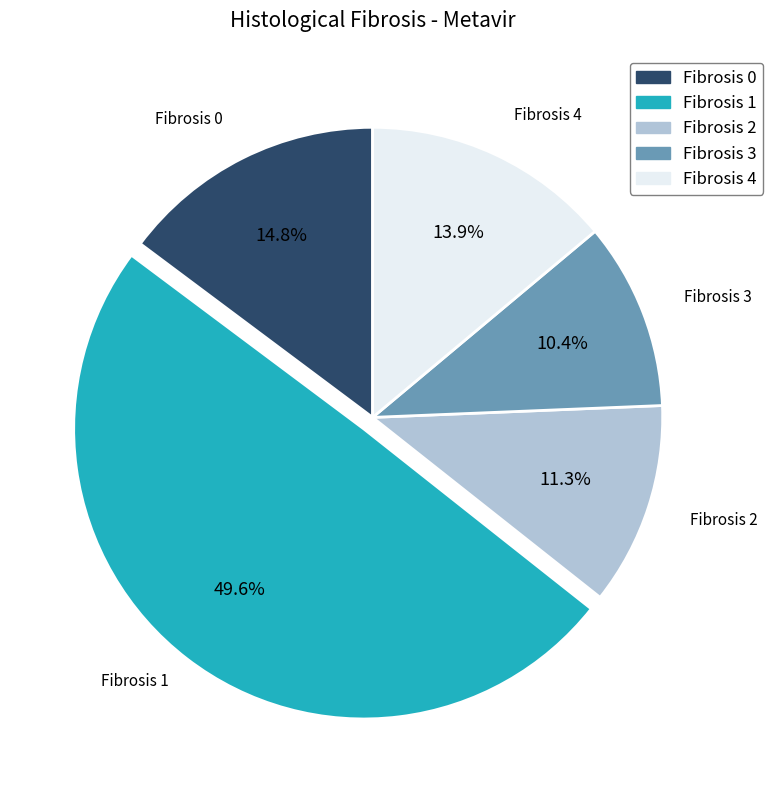

Which slice is the largest?

Fibrosis 1